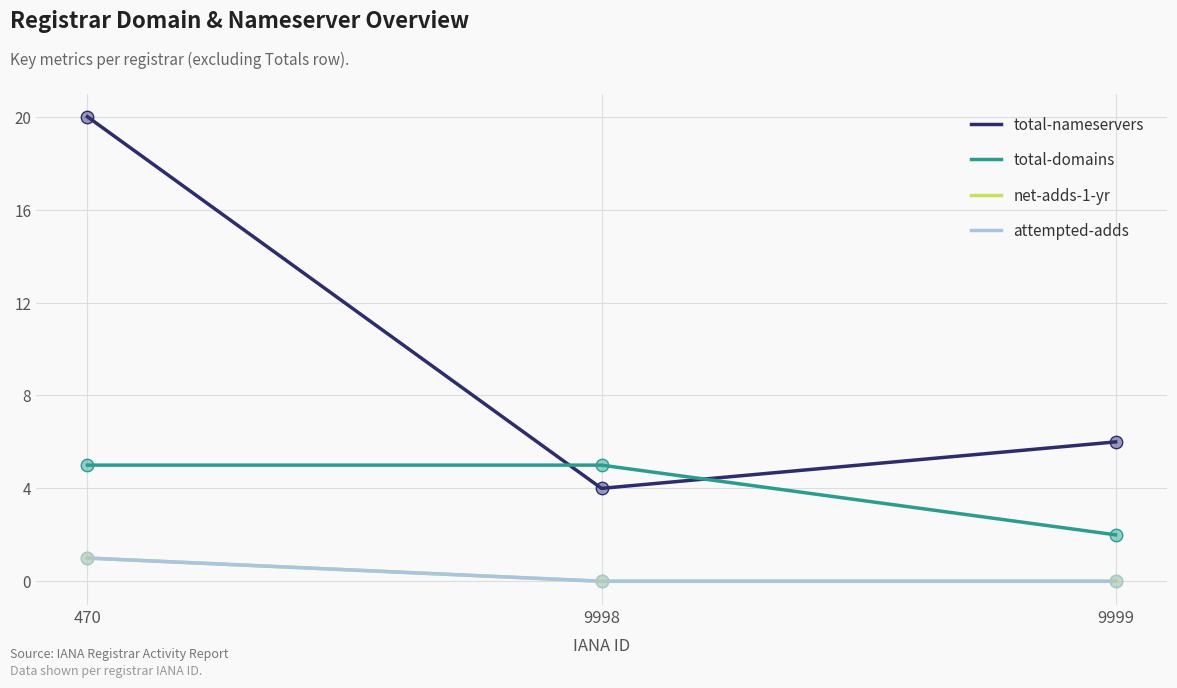

Is this an area chart (filled region under the line)?

No